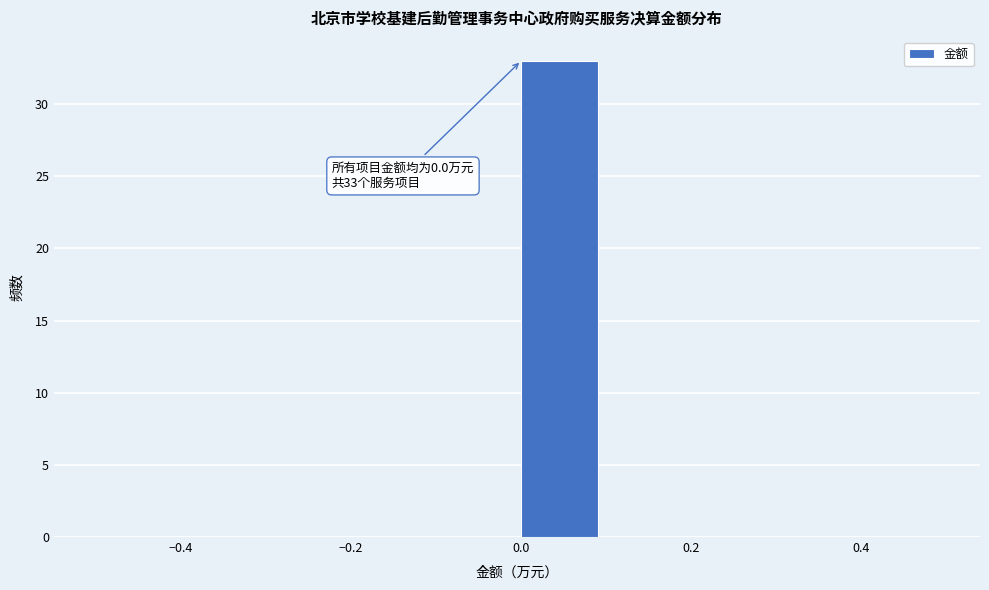

Over which range of the x-axis is the bar tallest?

0.0 to 0.1